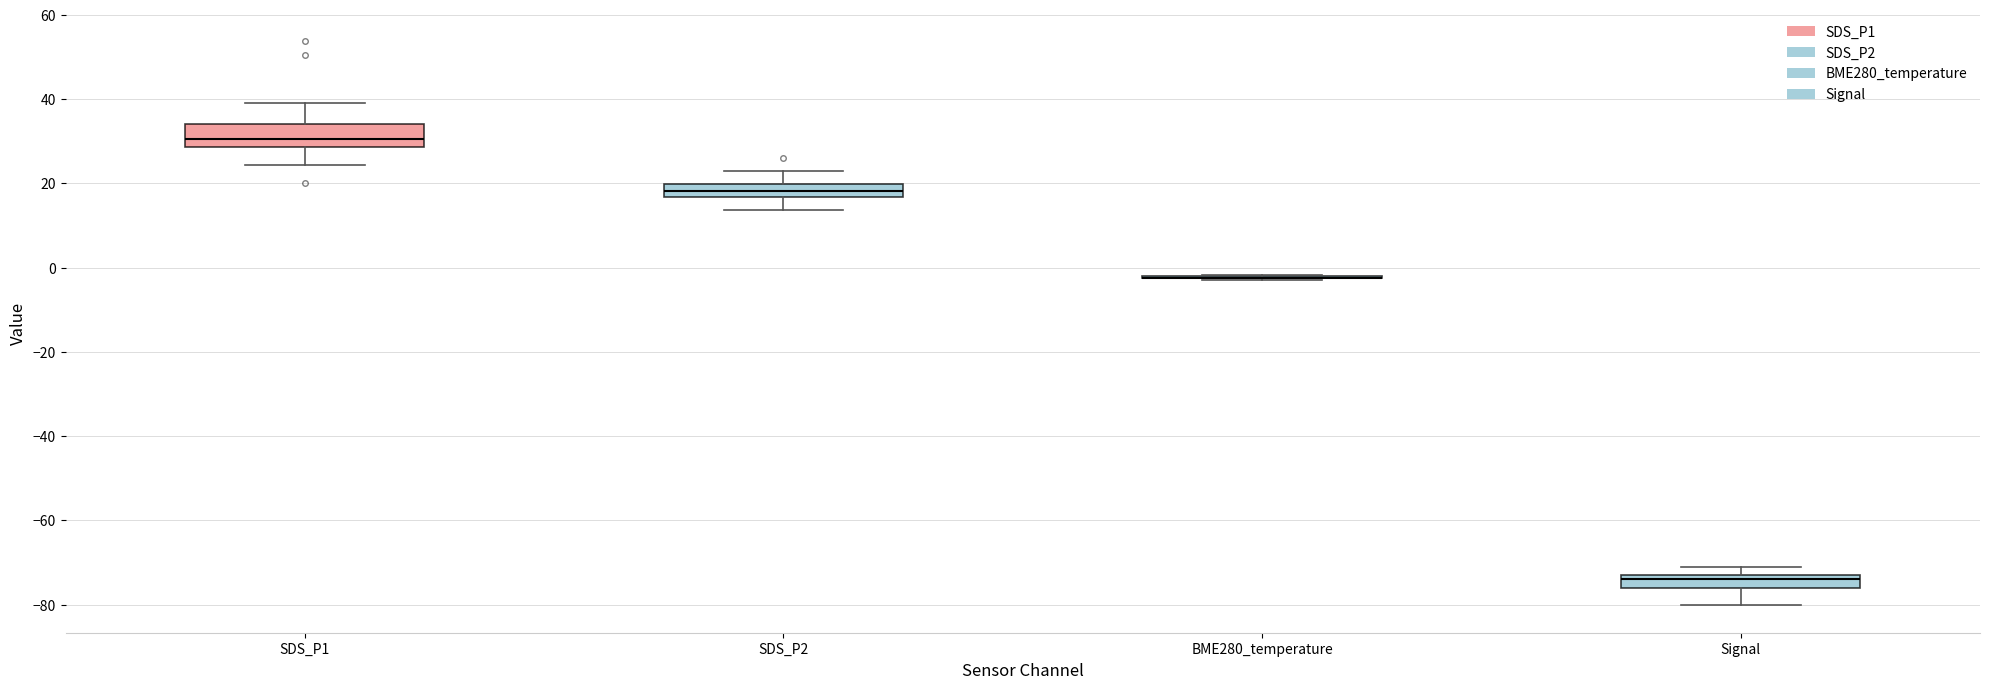

Reading left to right, read every box against the y-axis: the position of its median line, the range the box covers, and the ends of its whiskers. The values are not printed on the chart, so give them approximately, as read against the axis.

SDS_P1: median 30, box 28 to 34, whiskers 24 to 40
SDS_P2: median 18, box 16 to 20, whiskers 14 to 22
BME280_temperature: box collapsed to a line at -2, whiskers -2 to -2
Signal: median -74, box -76 to -72, whiskers -80 to -70